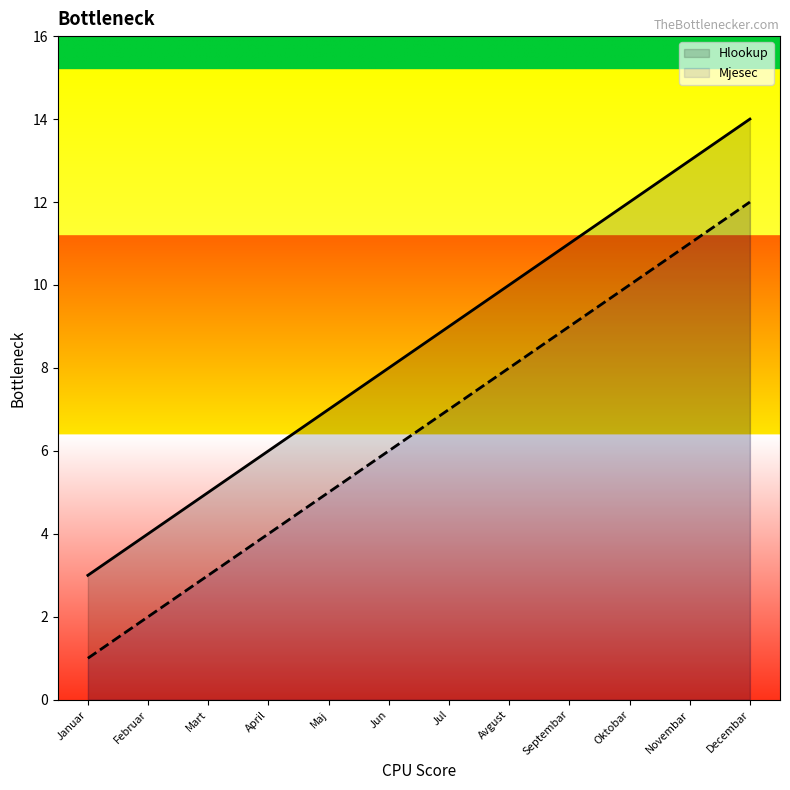

Read the Hlookup value at April.

6